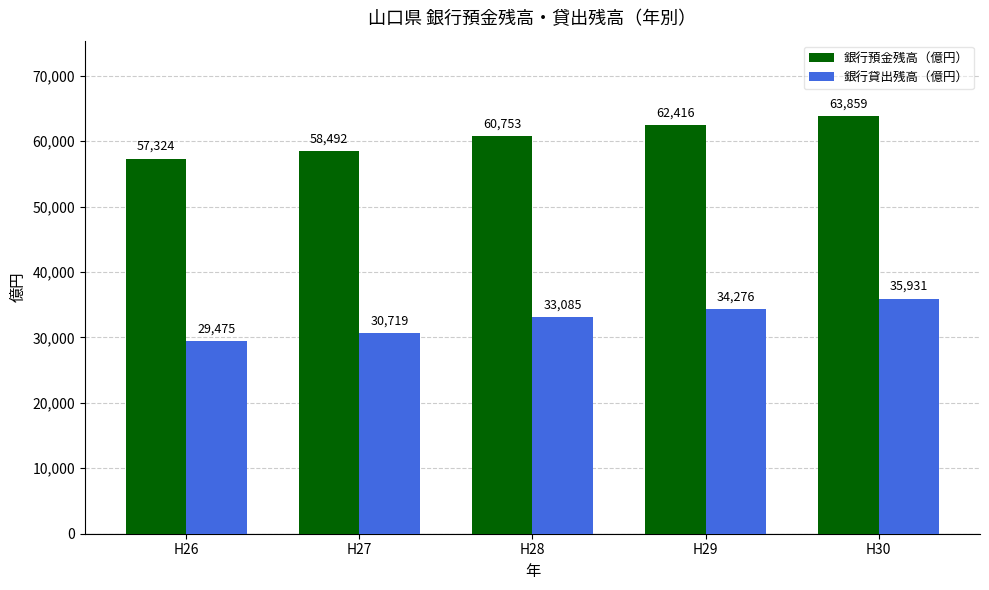

How many series are shown in this chart?

2